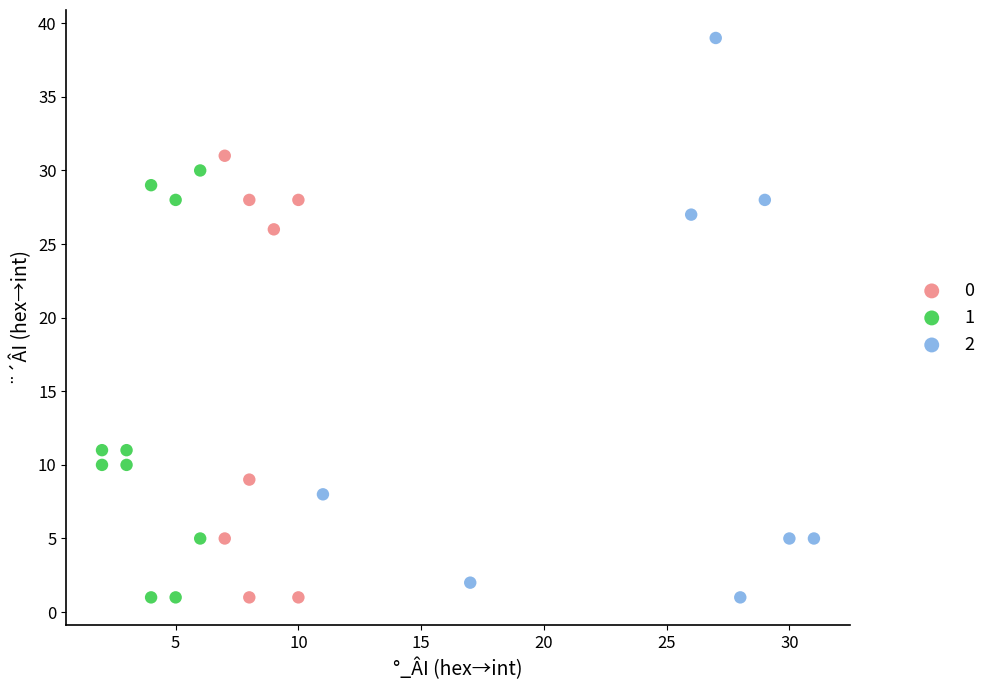

What are all the series names shown in the legend?

0, 1, 2